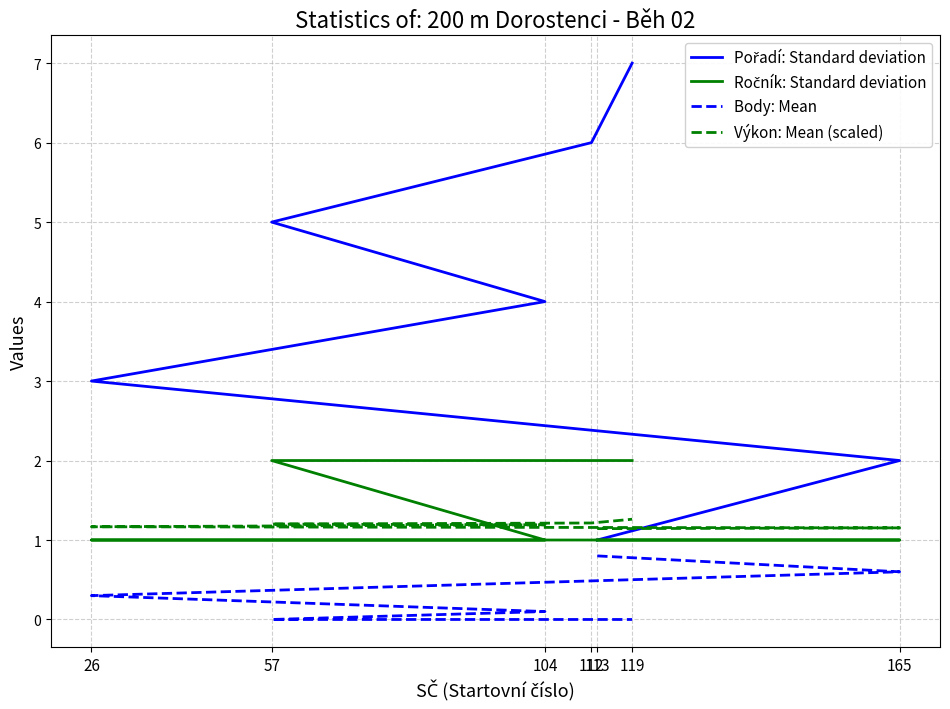

What is the value of the Ročník: Standard deviation point at the 2nd from the left?

1.0